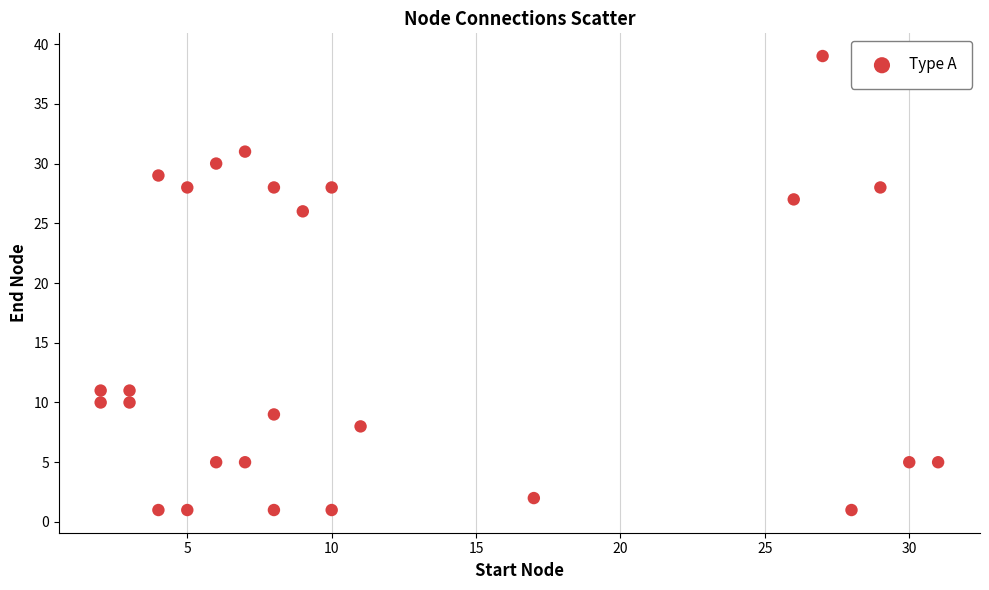

What Y value in the scatter plot is closest to 20?

26